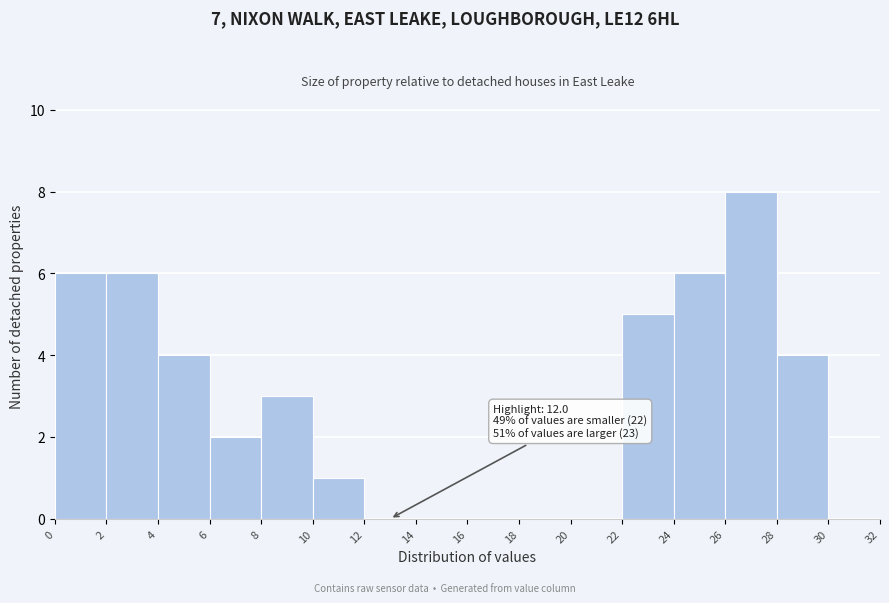

Which range on the x-axis has the tallest bar?

26 to 28